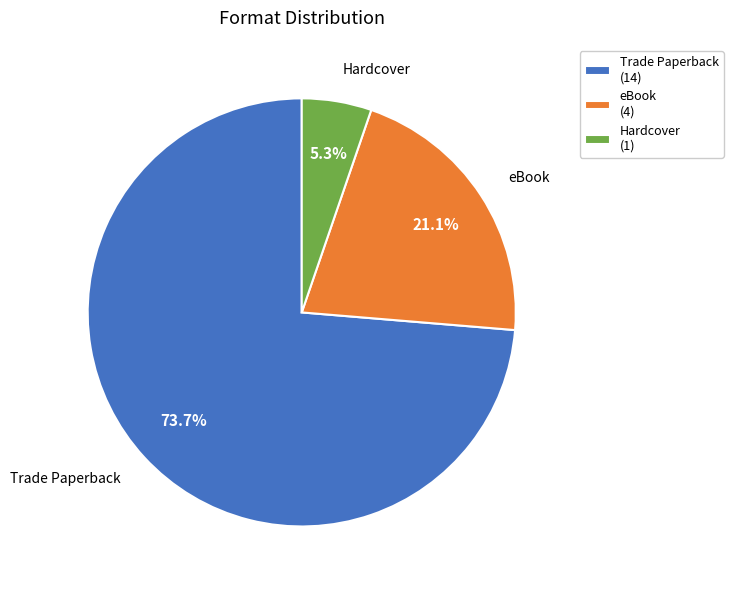

How many segments does this pie chart have?

3